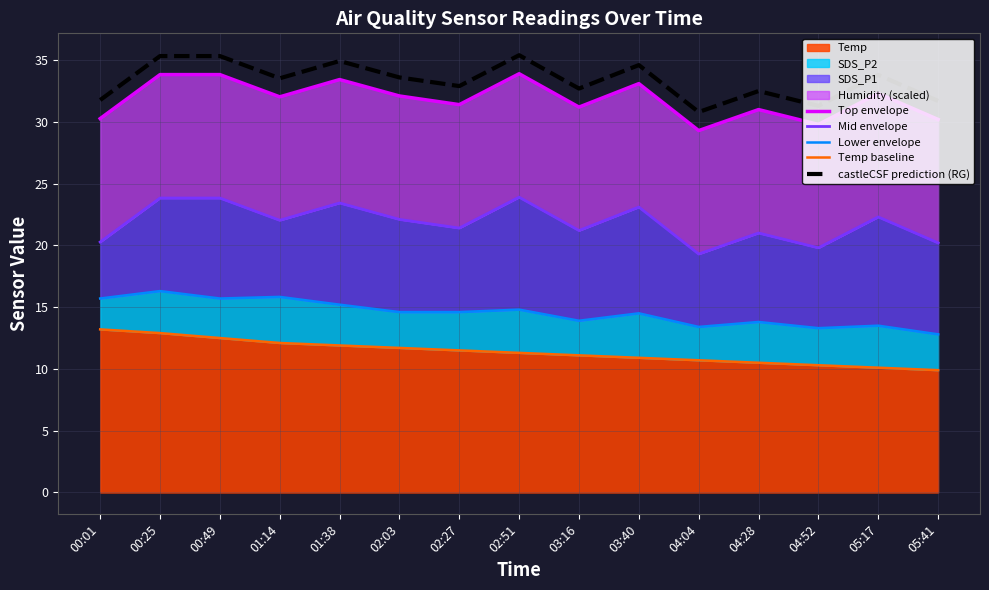

What position from the right is 05:41?

1